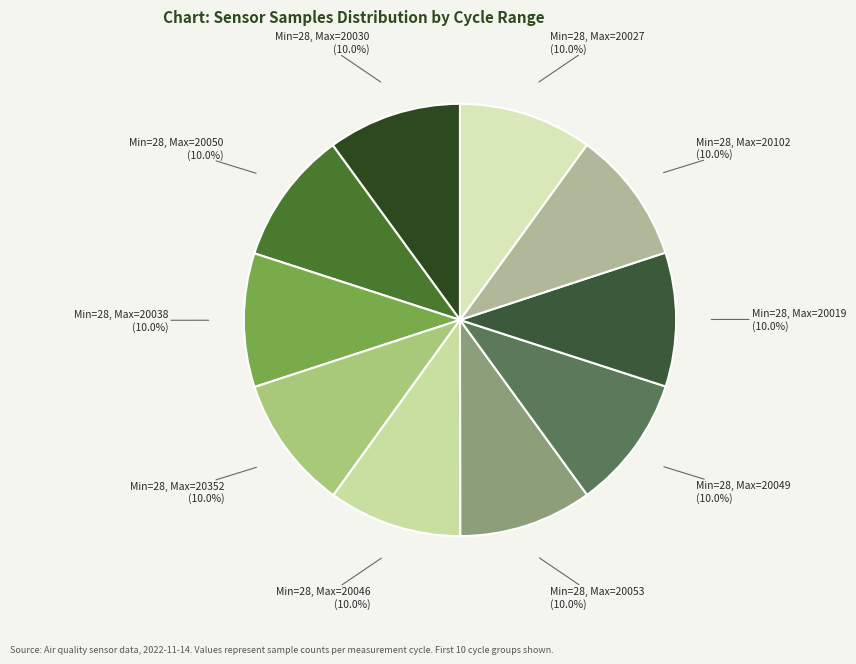

Does Min=28, Max=20049 account for over 50% of the chart?

No